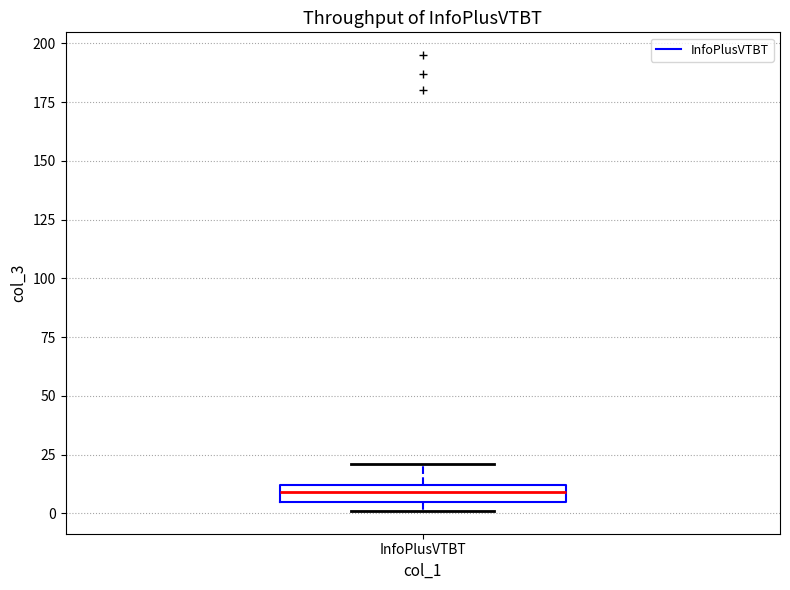

Where is the upper edge of the box for InfoPlusVTBT on the y-axis? The values are not printed on the chart, so give them approximately, as read against the axis.

10